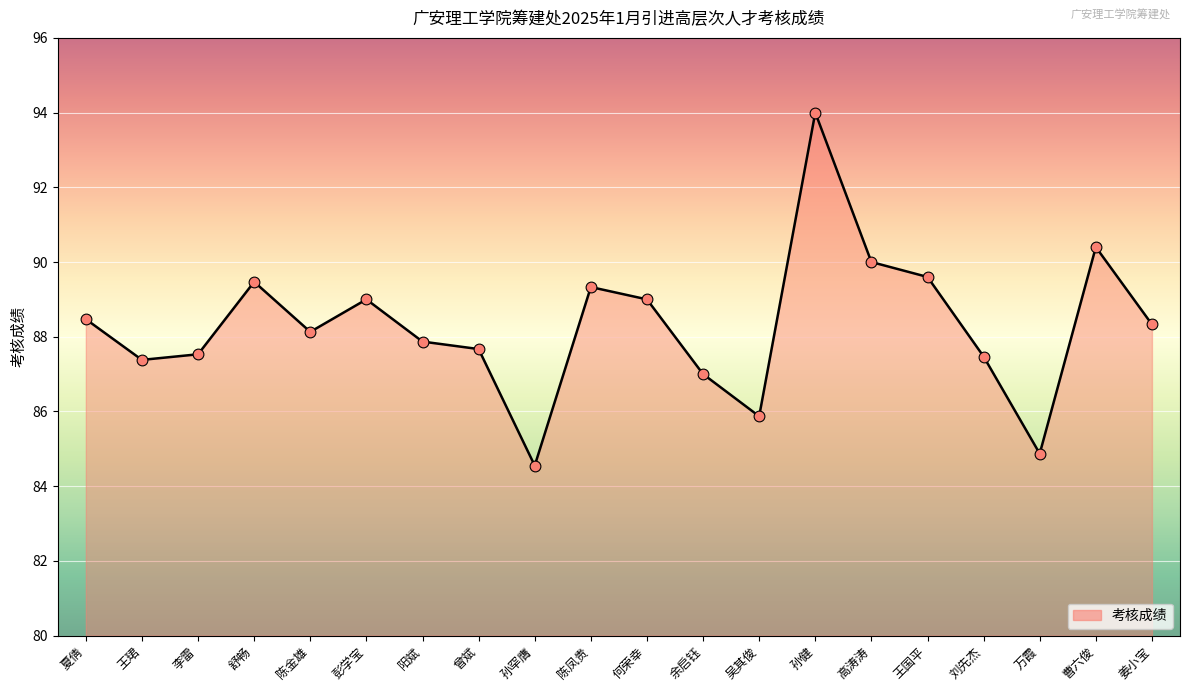

What is the ratio of the value at 何荣幸 to the value at 刘先杰?

1.0